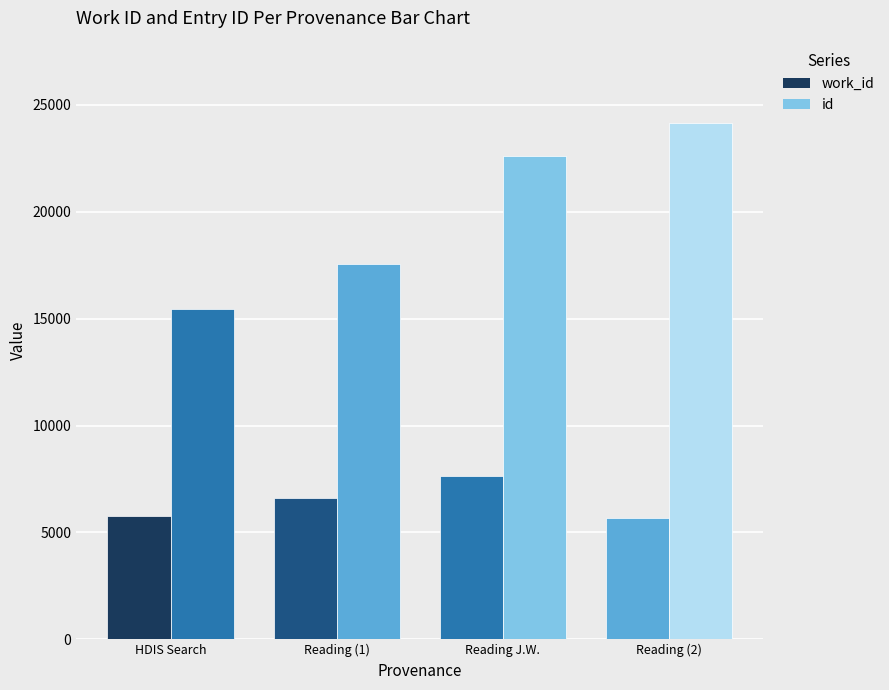

What is the total value across all series at HDIS Search?

21228